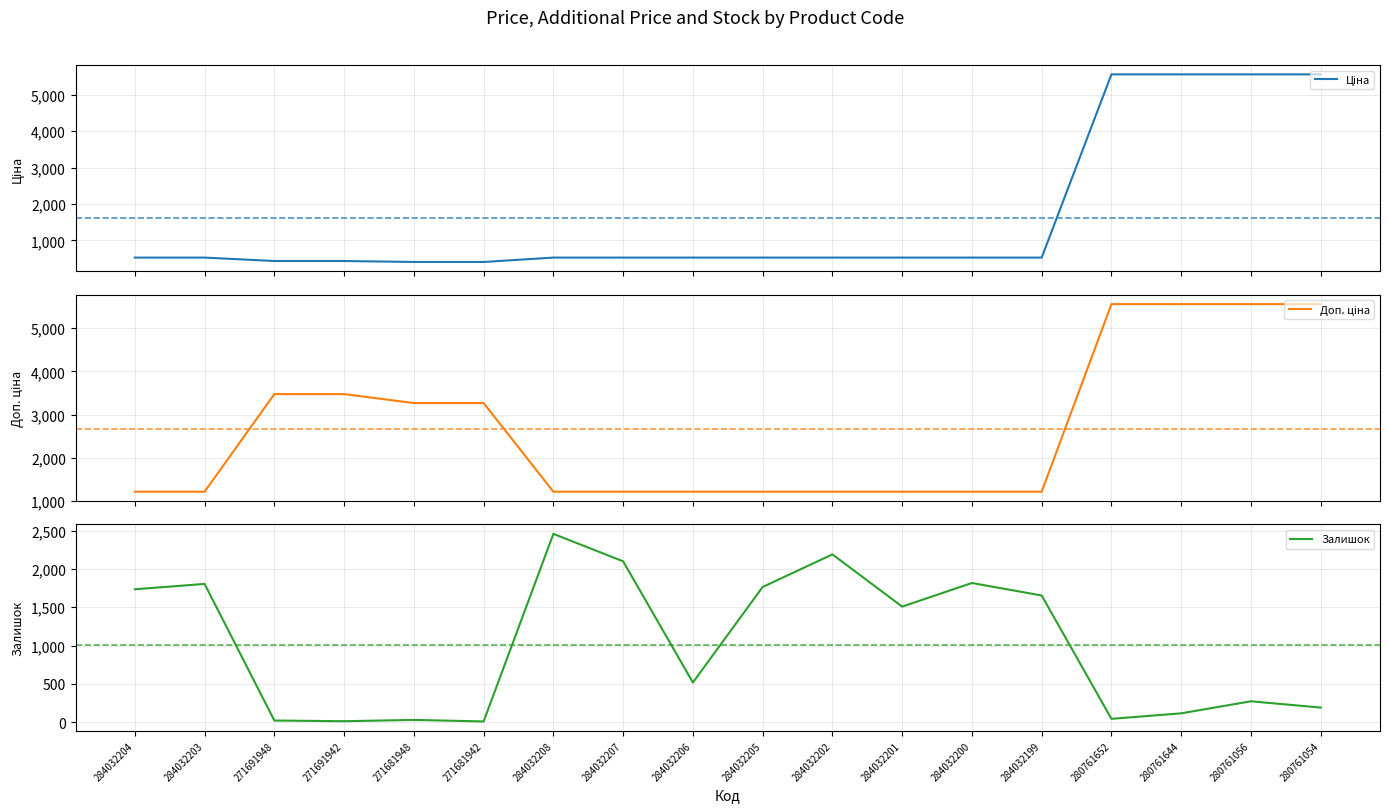

What is the minimum value shown in the chart?

10.0